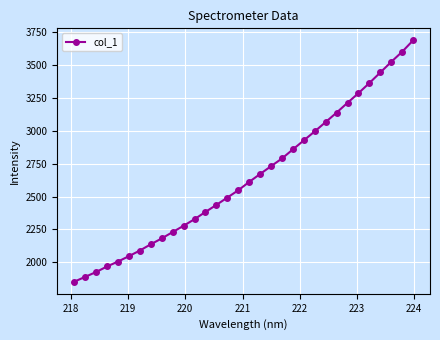

True or false: there are more than 2 points higher than both neighbors.

False